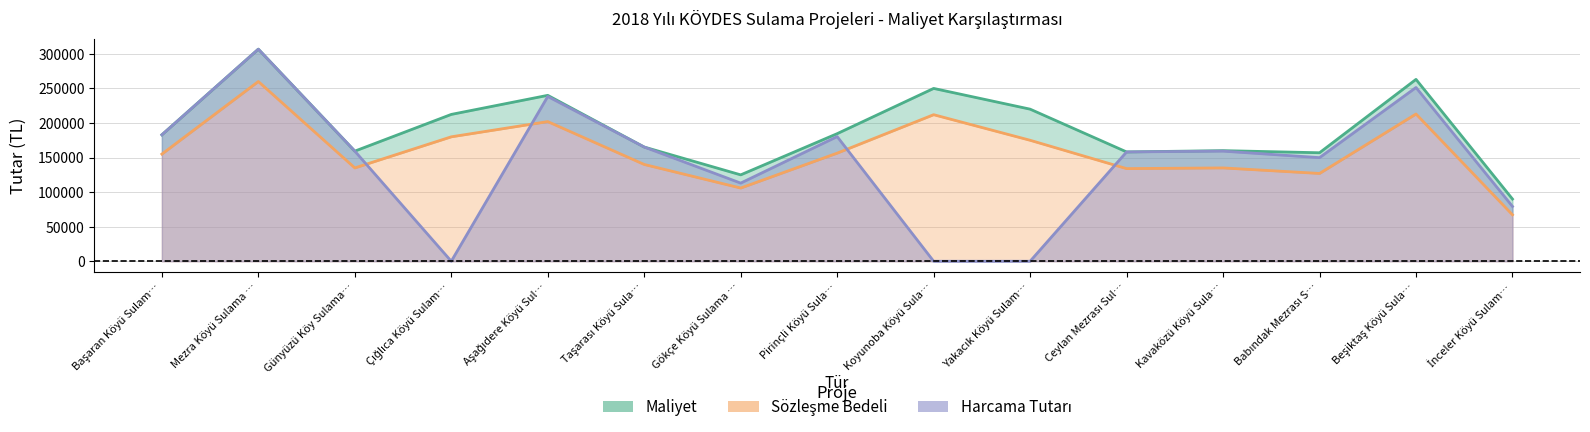

What is the difference between the highest and lowest values at Çığlıca Köyü Sulam…?

212400